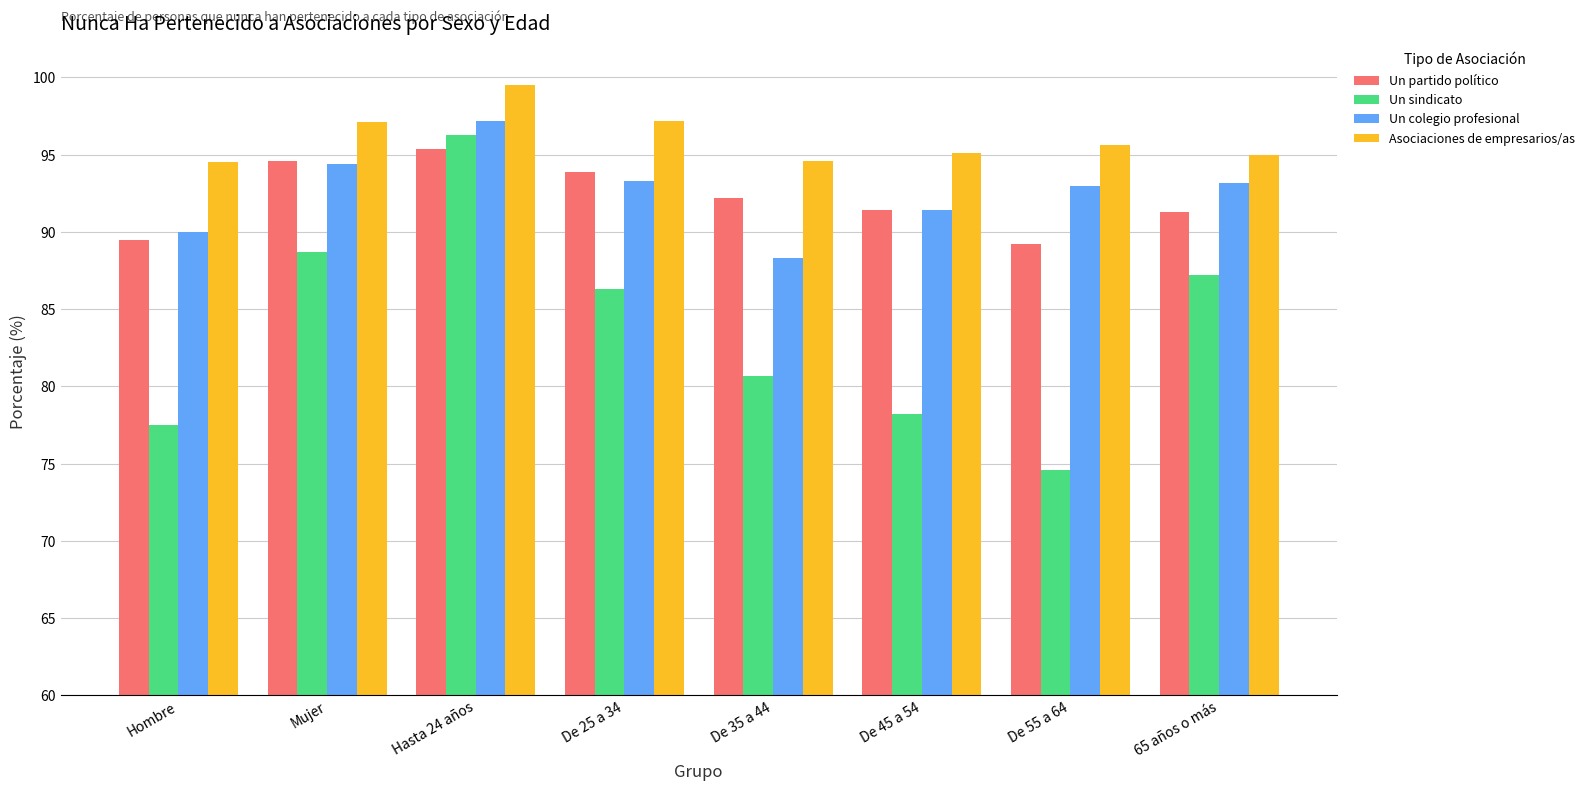

Count the number of categories in the chart.

8